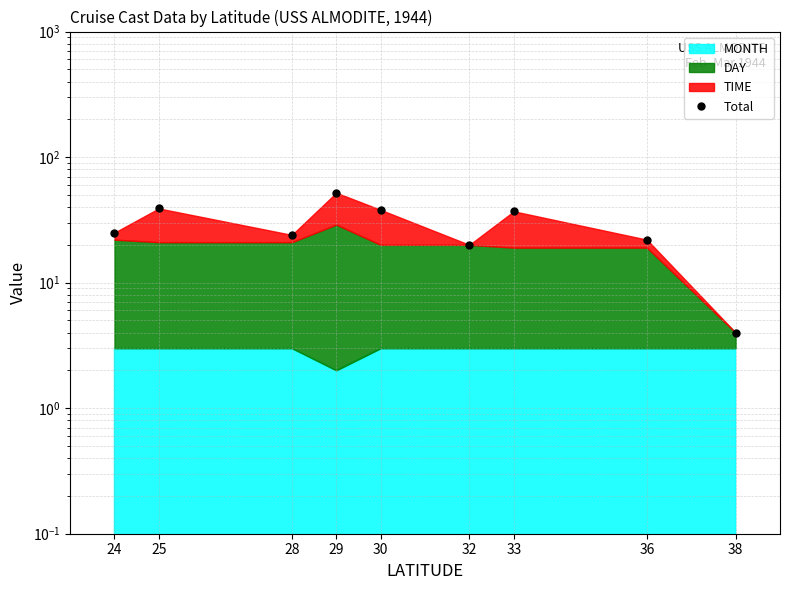

Where is the first local minimum?

28